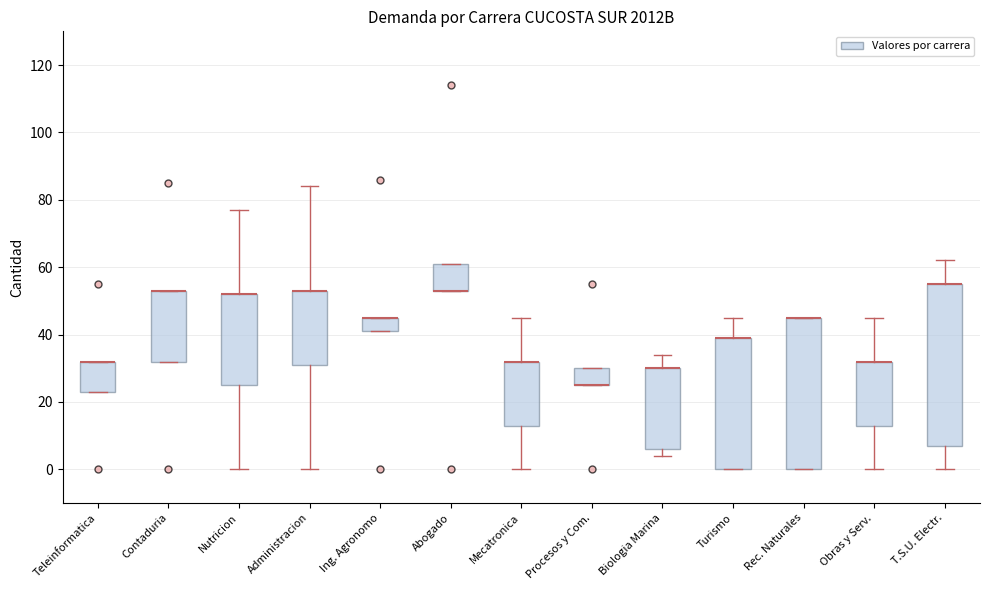

Reading left to right, transcribe this box plot: for each box, give where its median line is, the range the box spans, and where its two whiskers end, as read against the y-axis. The values are not printed on the chart, so give them approximately, as read against the axis.

Teleinformatica: median 32 (drawn on the box's upper edge), box 24 to 32, whiskers 24 to 32
Contaduria: median 54 (drawn on the box's upper edge), box 32 to 54, whiskers 32 to 54
Nutricion: median 52 (drawn on the box's upper edge), box 26 to 52, whiskers 0 to 78
Administracion: median 54 (drawn on the box's upper edge), box 32 to 54, whiskers 0 to 84
Ing. Agronomo: median 46 (drawn on the box's upper edge), box 42 to 46, whiskers 42 to 46
Abogado: median 54 (drawn on the box's lower edge), box 54 to 62, whiskers 54 to 62
Mecatronica: median 32 (drawn on the box's upper edge), box 14 to 32, whiskers 0 to 46
Procesos y Com.: median 26 (drawn on the box's lower edge), box 26 to 30, whiskers 26 to 30
Biologia Marina: median 30 (drawn on the box's upper edge), box 6 to 30, whiskers 4 to 34
Turismo: median 40 (drawn on the box's upper edge), box 0 to 40, whiskers 0 to 46
Rec. Naturales: median 46 (drawn on the box's upper edge), box 0 to 46, whiskers 0 to 46
Obras y Serv.: median 32 (drawn on the box's upper edge), box 14 to 32, whiskers 0 to 46
T.S.U. Electr.: median 56 (drawn on the box's upper edge), box 8 to 56, whiskers 0 to 62